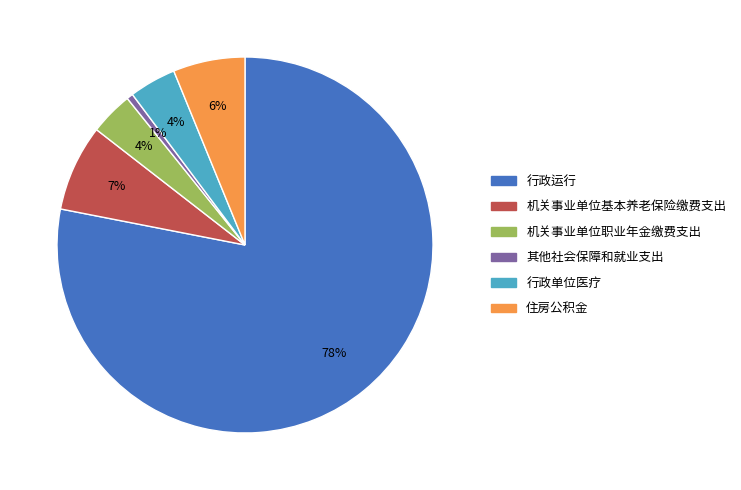

To the nearest percent, what portion does 住房公积金 represent?

6%